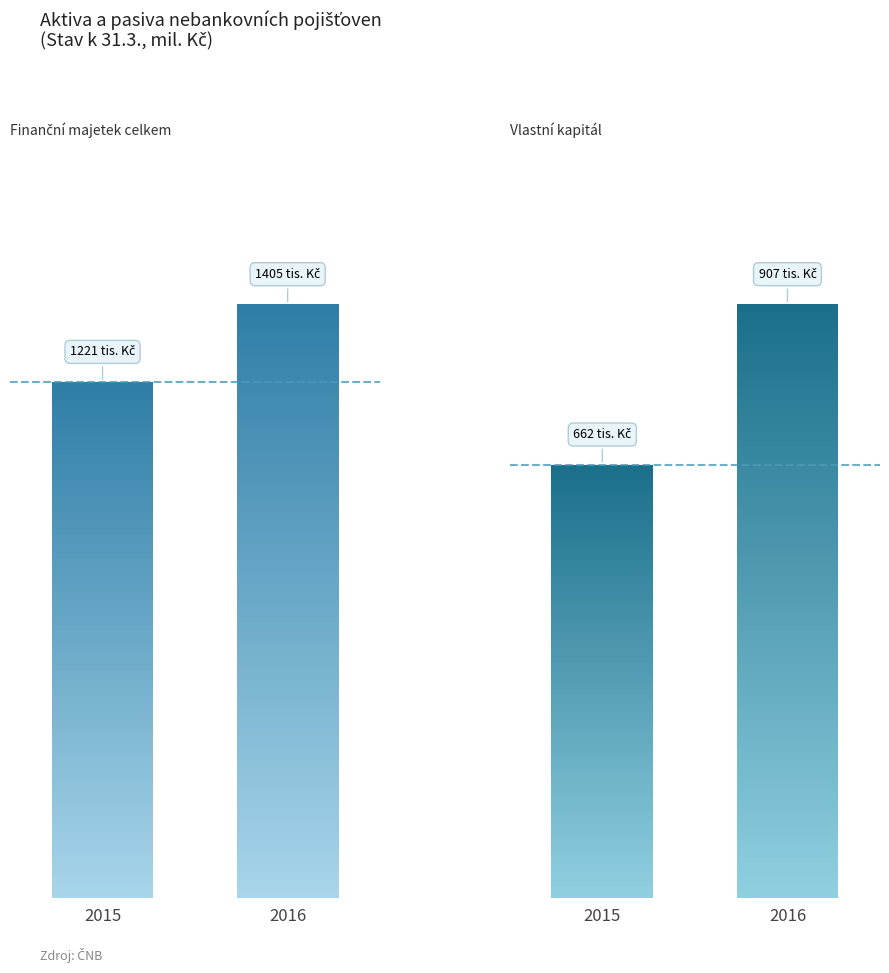

Reading left to right, list all the values displayed in this chart.

Finanční majetek celkem: 1220829	1404628
Vlastní kapitál: 662354	907330